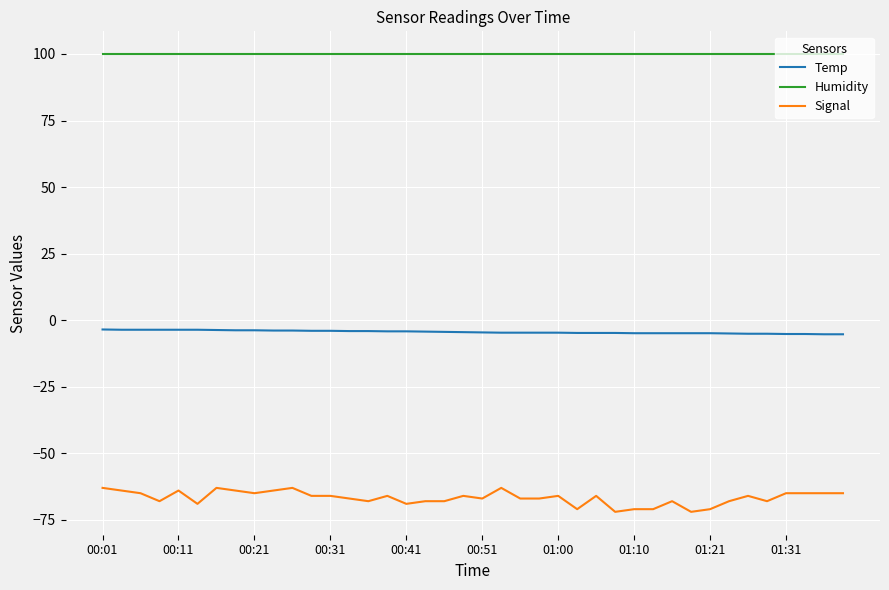

Which series has the largest total across all categories?

Humidity